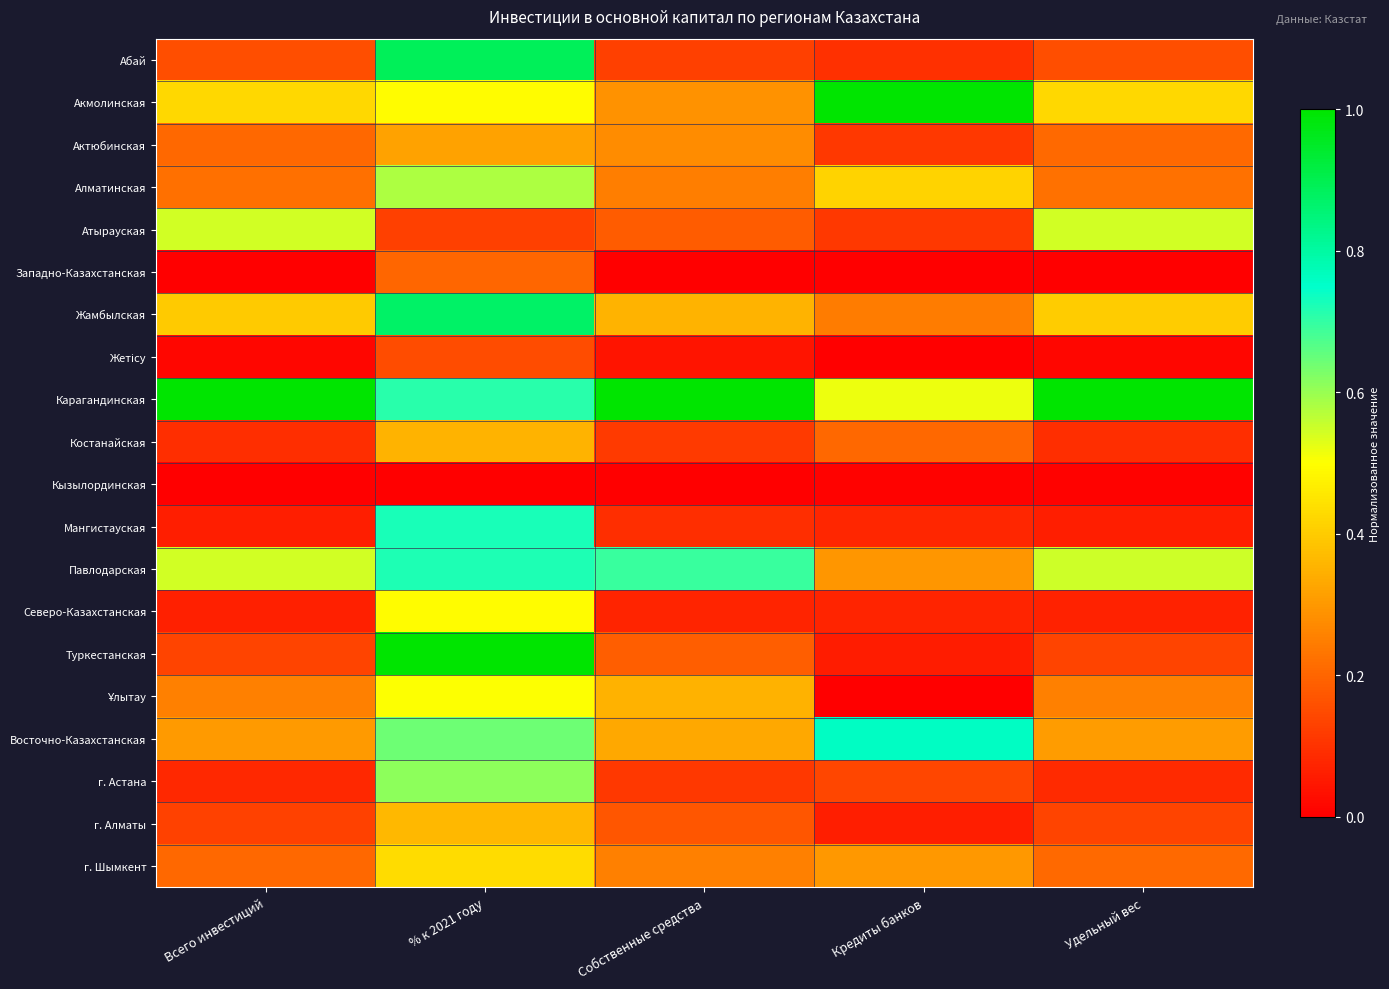

What is the spread (max minus min) of values at Кредиты банков?

1.0